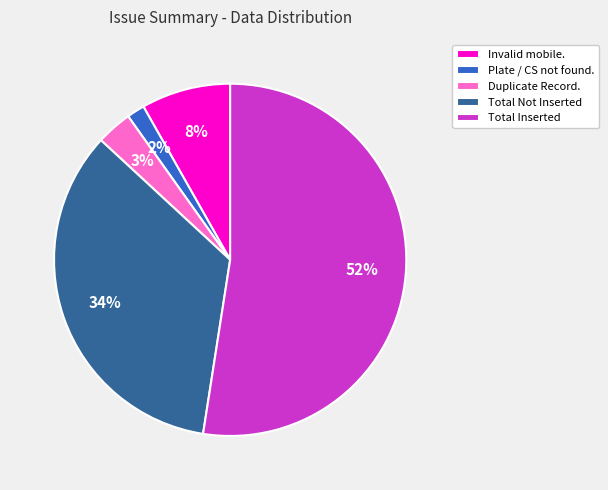

Does Total Inserted account for over 50% of the chart?

Yes